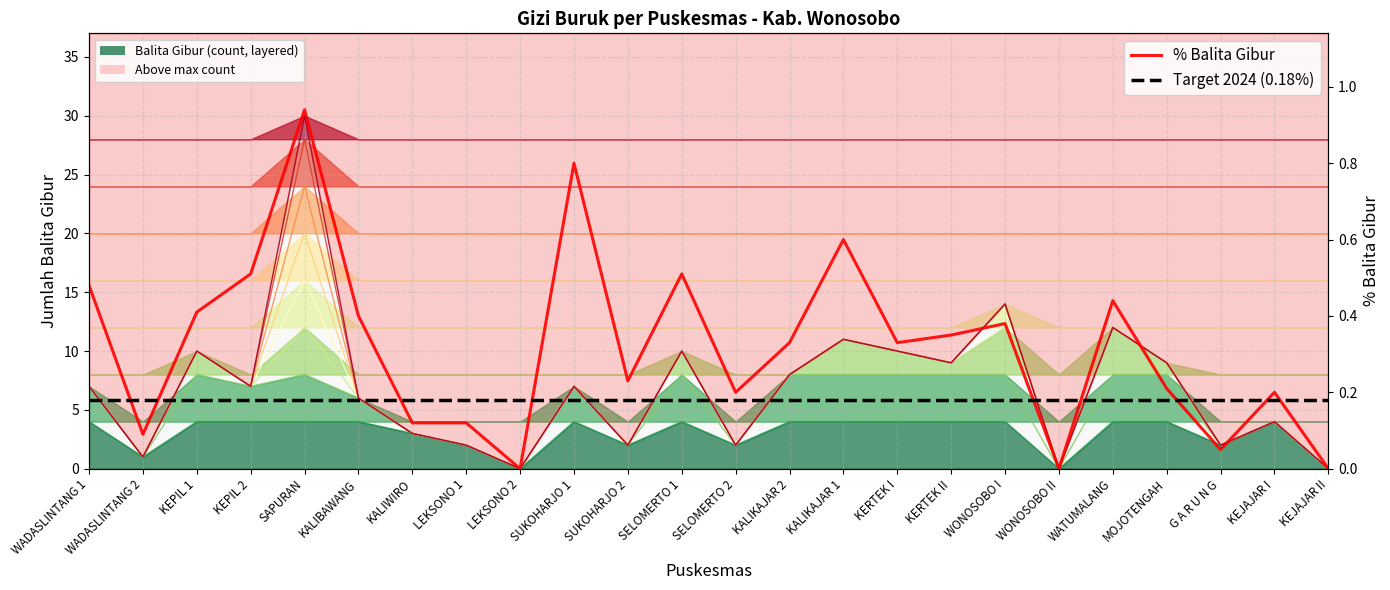

What is the difference between the maximum and minimum values in the Balita Gibur series?

30.0